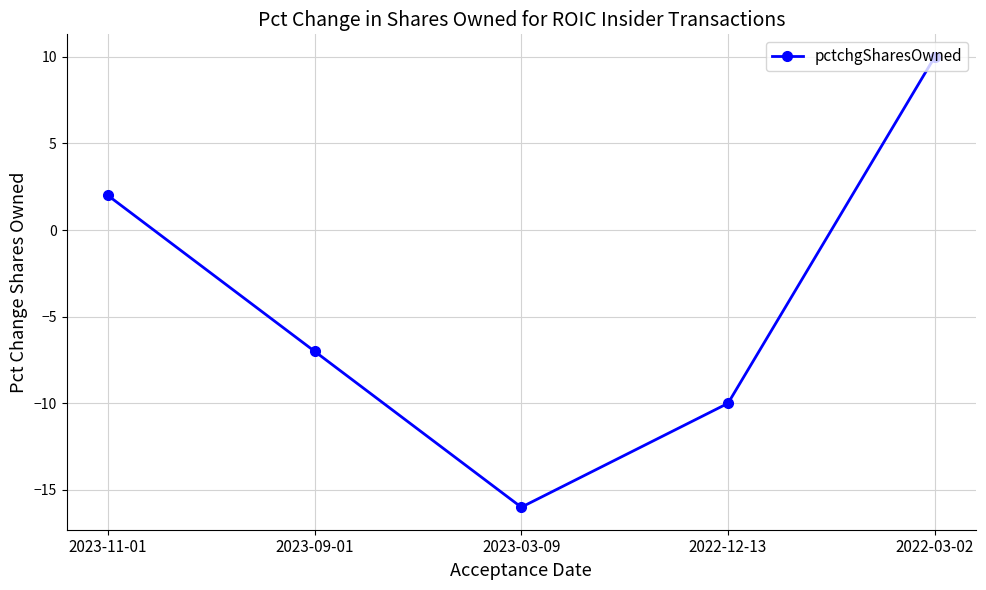

True or false: the data has more than 0 interior local peaks.

False